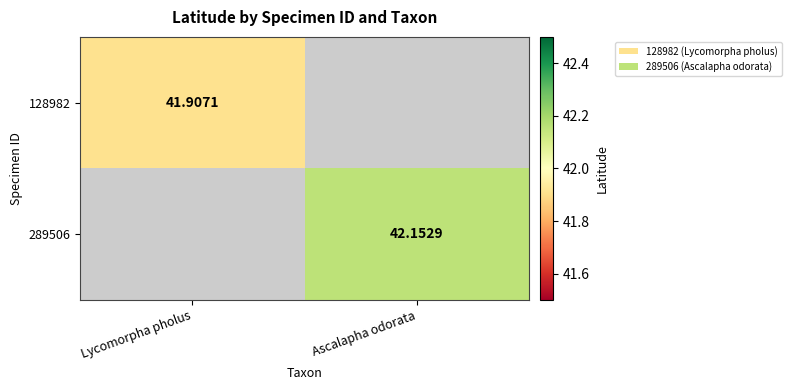

At which category does the chart reach its minimum across all series?

Lycomorpha pholus